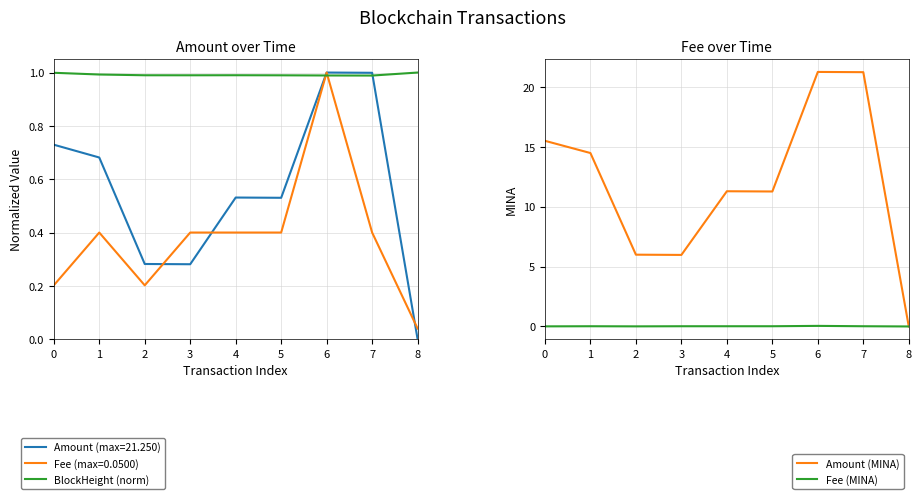

Where is the first local maximum for Amount (MINA)?

4